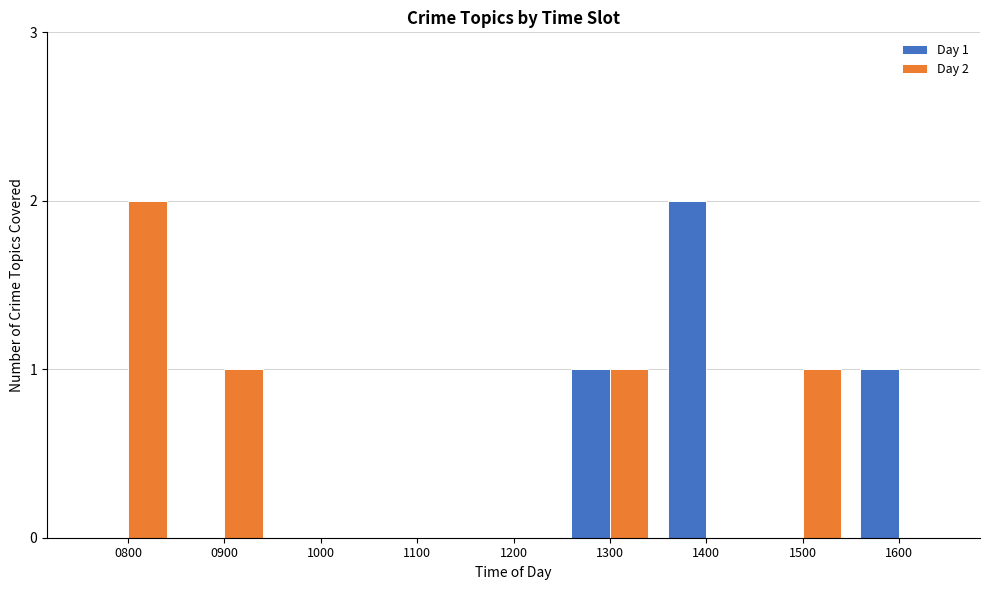

Reading left to right, extract all data points from this chart.

Day 1: 0800=0	0900=0	1000=0	1100=0	1200=0	1300=1	1400=2	1500=0	1600=1
Day 2: 0800=2	0900=1	1000=0	1100=0	1200=0	1300=1	1400=0	1500=1	1600=0